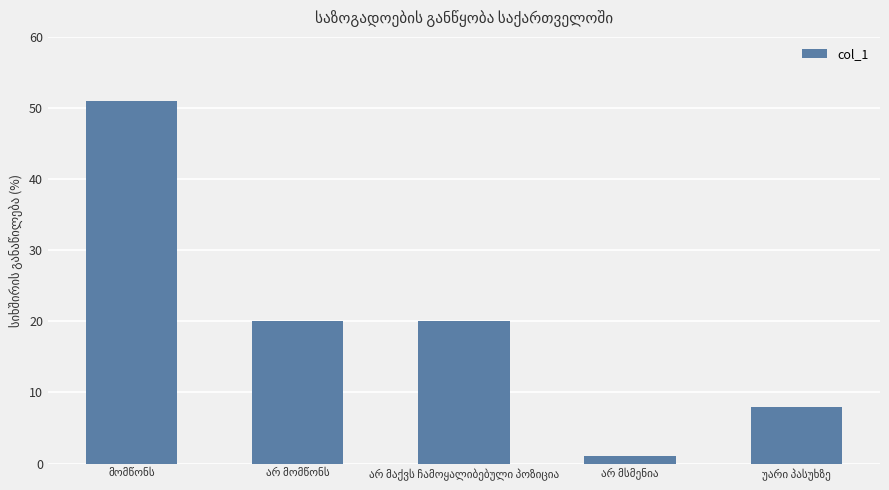

What is the value of the 2nd bar from the left?

20